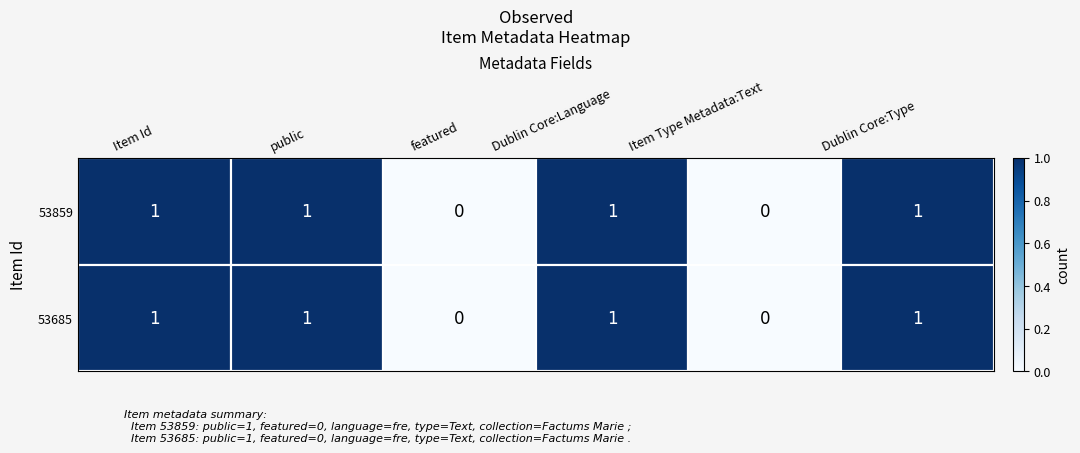

Is it true that 53859 equals 1 at featured?

False